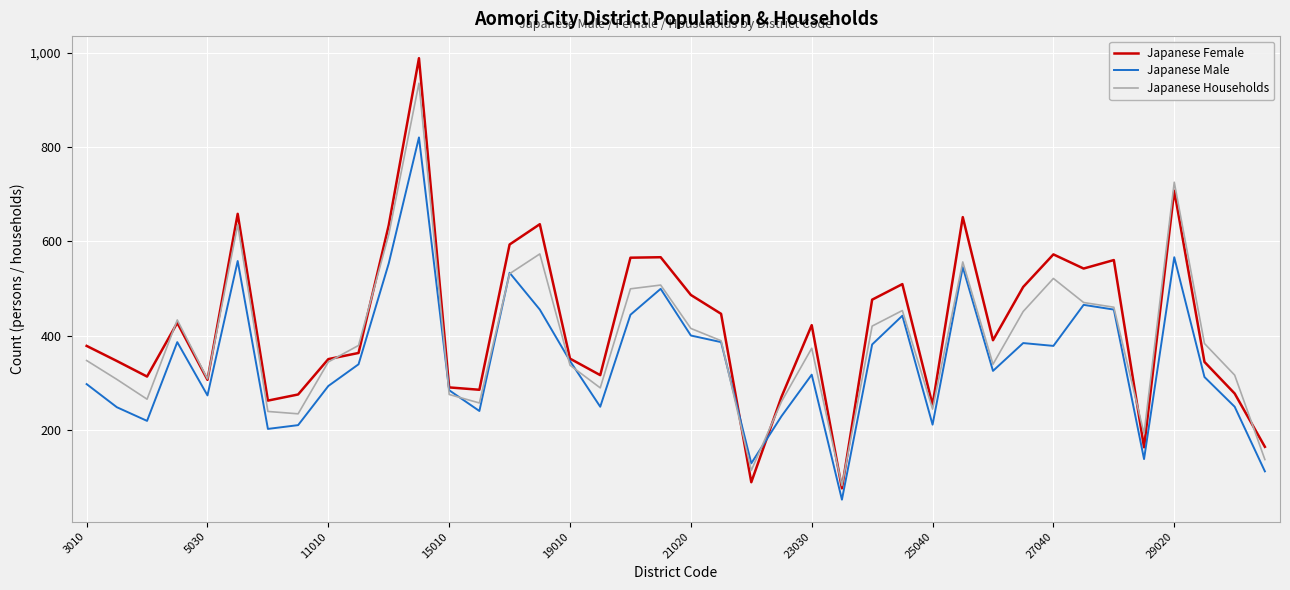

Which series ends up on top after the final intersection of Japanese Female and Japanese Male?

Japanese Female